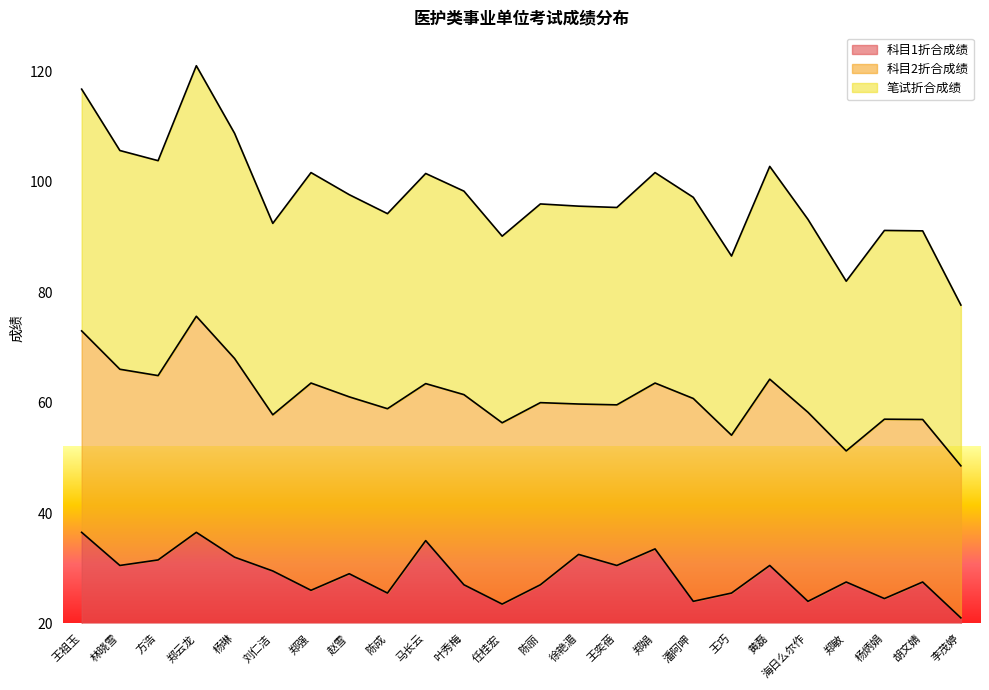

At which category is the sum across all series the highest?

郑云龙